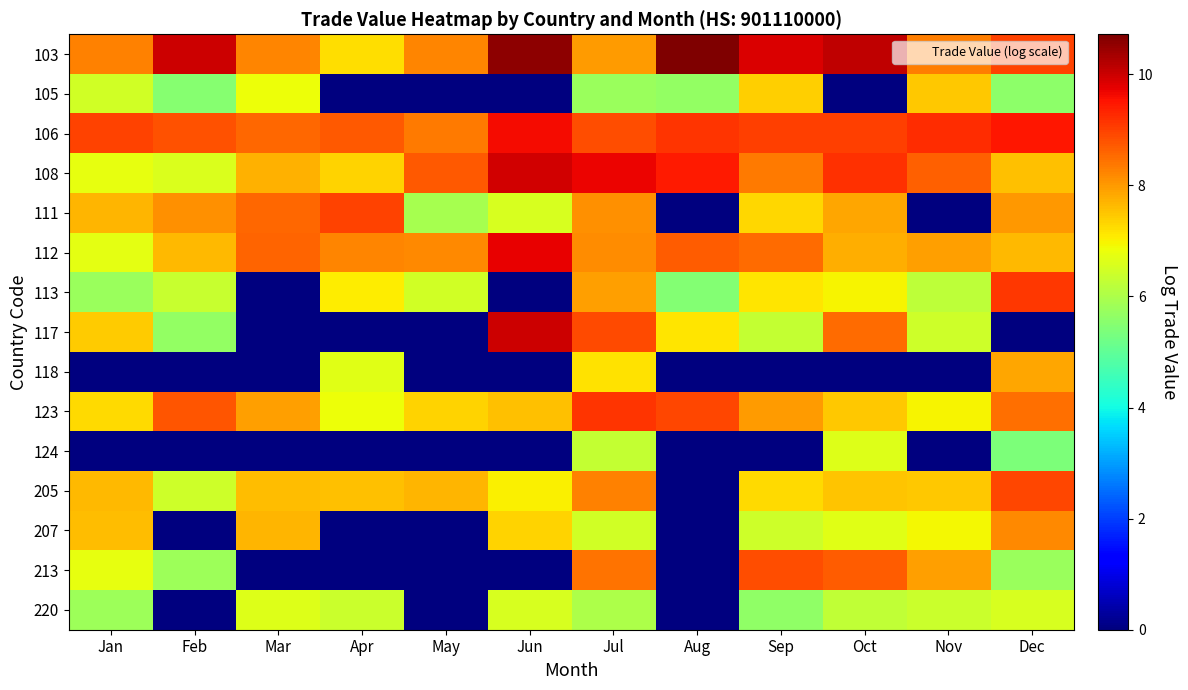

Between Oct and Apr, which is larger?

Oct